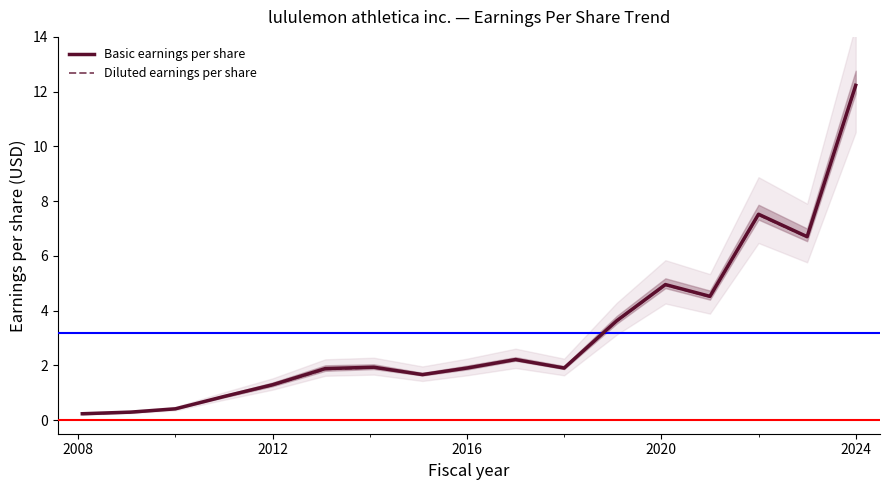

List the series in order of their overall mean, lowest first.

Diluted earnings per share, Basic earnings per share